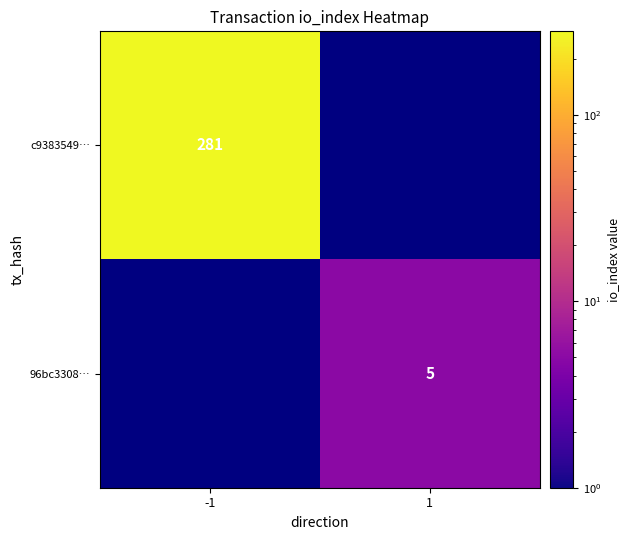

Is the value of 96bc3308… at 1 greater than the value of c9383549… at -1?

No